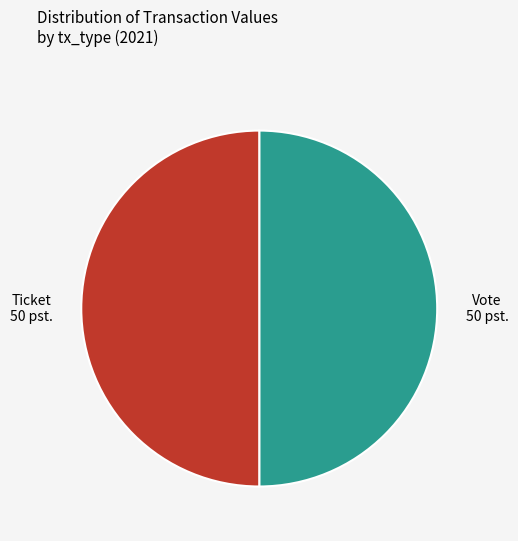

Do Ticket and Vote together represent more than half of the pie?

Yes